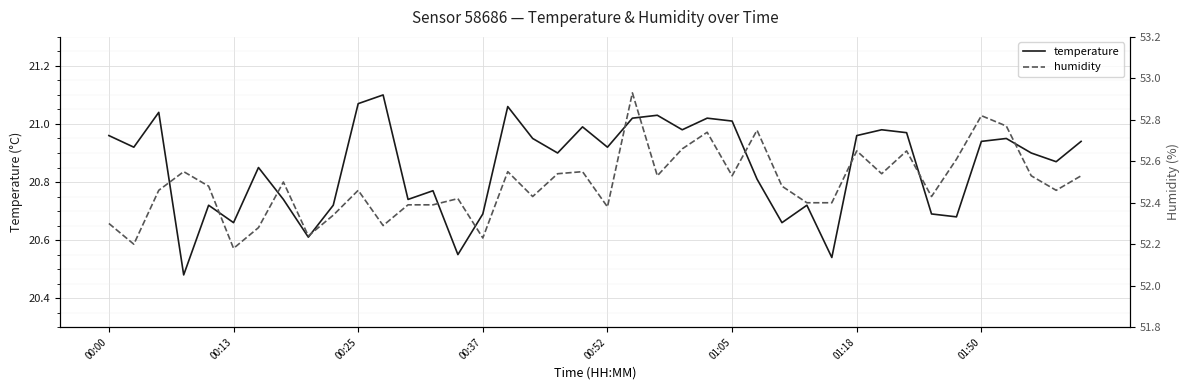

What is the sum of the temperature values at 19 and 16?

42.0